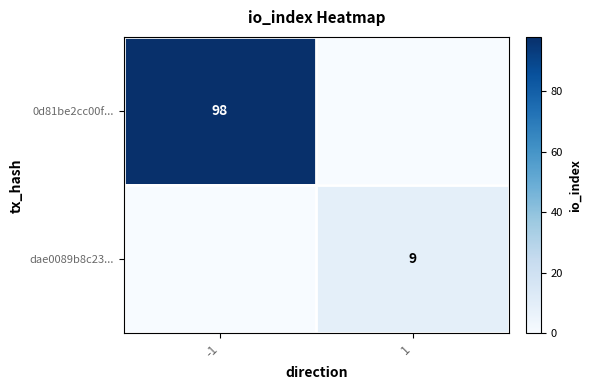

At which category is the sum across all series the highest?

-1